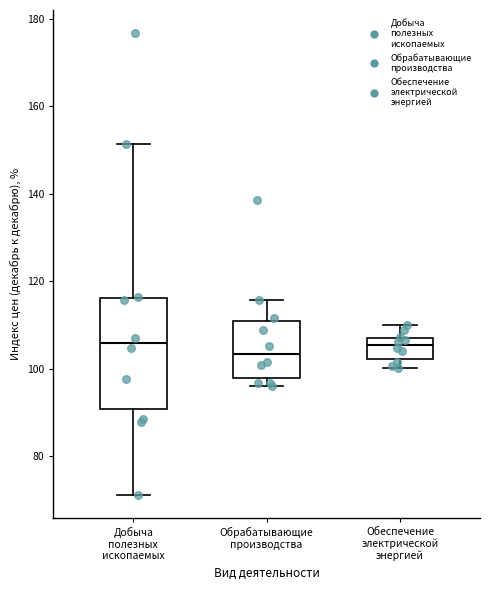

Reading left to right, read every box against the y-axis: the position of its median line, the range the box covers, and the ends of its whiskers. The values are not printed on the chart, so give them approximately, as read against the axis.

Добыча полезных ископаемых: median 106, box 90 to 116, whiskers 72 to 152
Обрабатывающие производства: median 104, box 98 to 110, whiskers 96 to 116
Обеспечение электрической энергией: median 106, box 102 to 108, whiskers 100 to 110